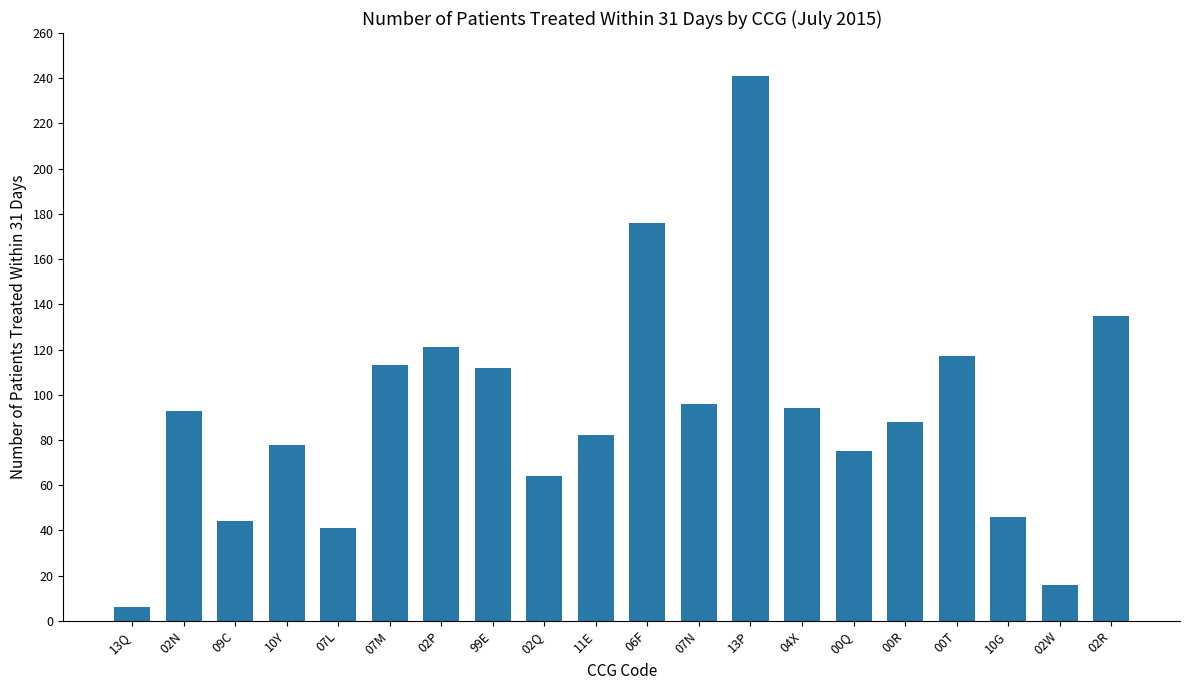

True or false: the data shows 73 at 07L.

False